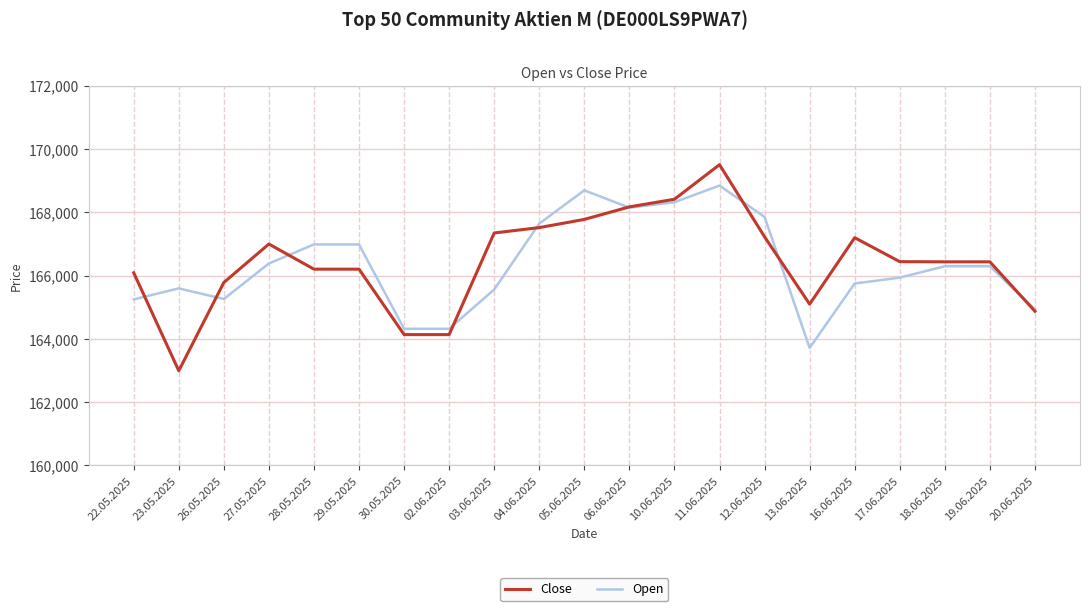

What is the spread (max minus min) of values at 20.06.2025?

55